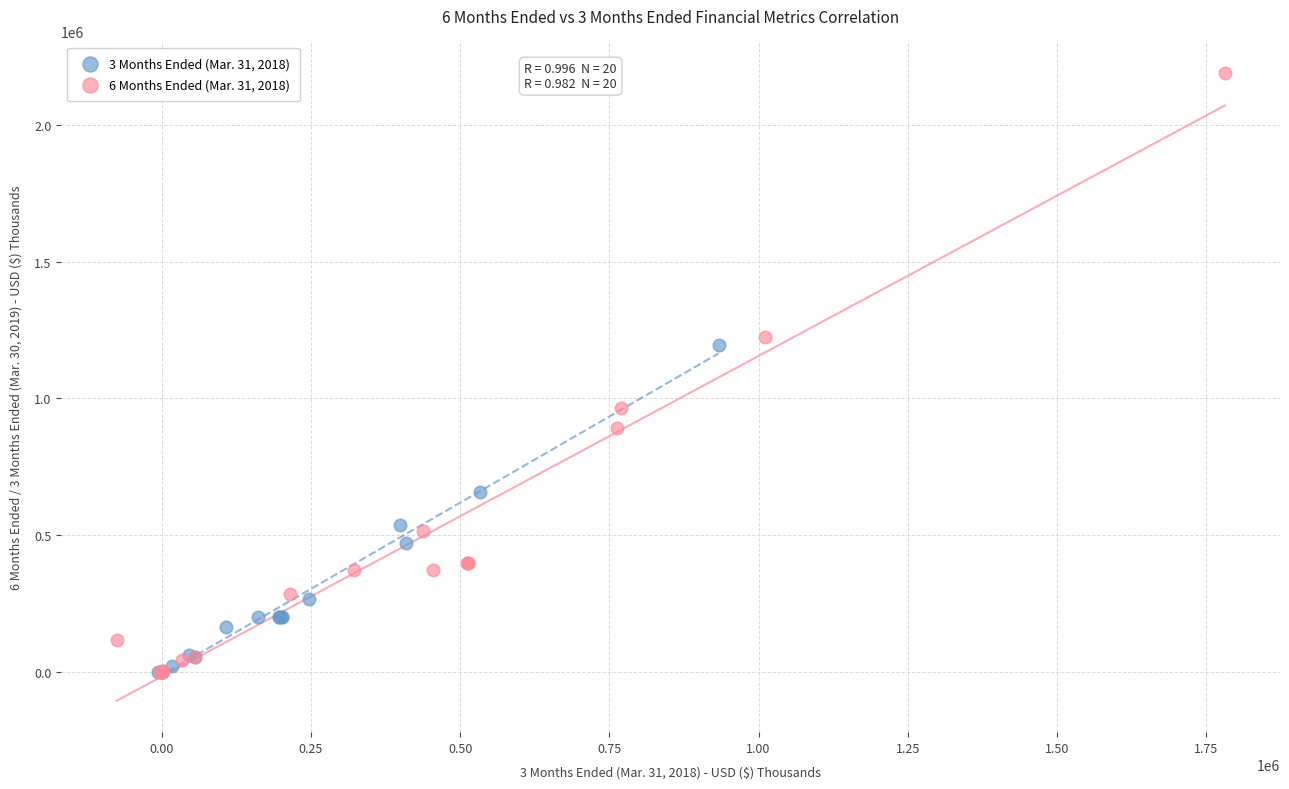

Which series has the widest spread of Y values?

6 Months Ended (Mar. 31, 2018)